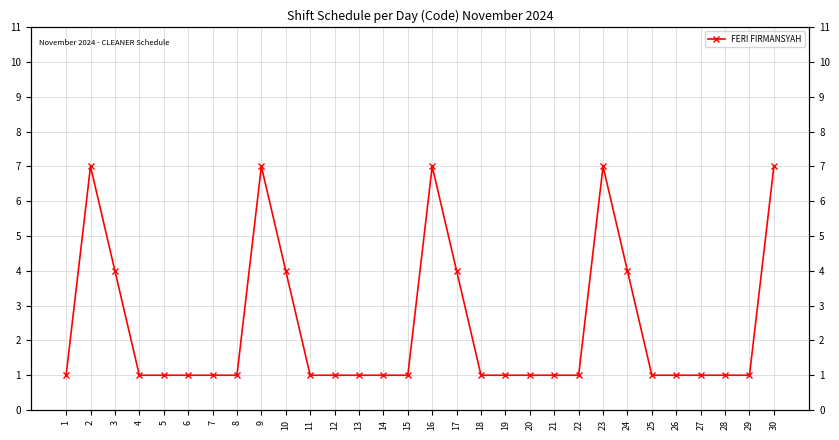

Reading left to right, what are all the values shown in this chart?

1=1	2=7	3=4	4=1	5=1	6=1	7=1	8=1	9=7	10=4	11=1	12=1	13=1	14=1	15=1	16=7	17=4	18=1	19=1	20=1	21=1	22=1	23=7	24=4	25=1	26=1	27=1	28=1	29=1	30=7